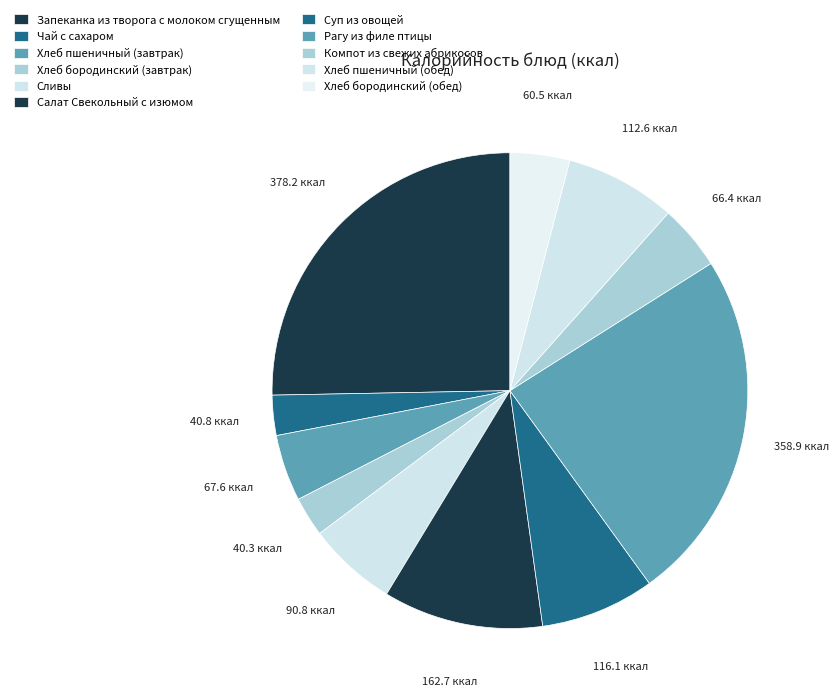

Does any single category account for the majority?

No